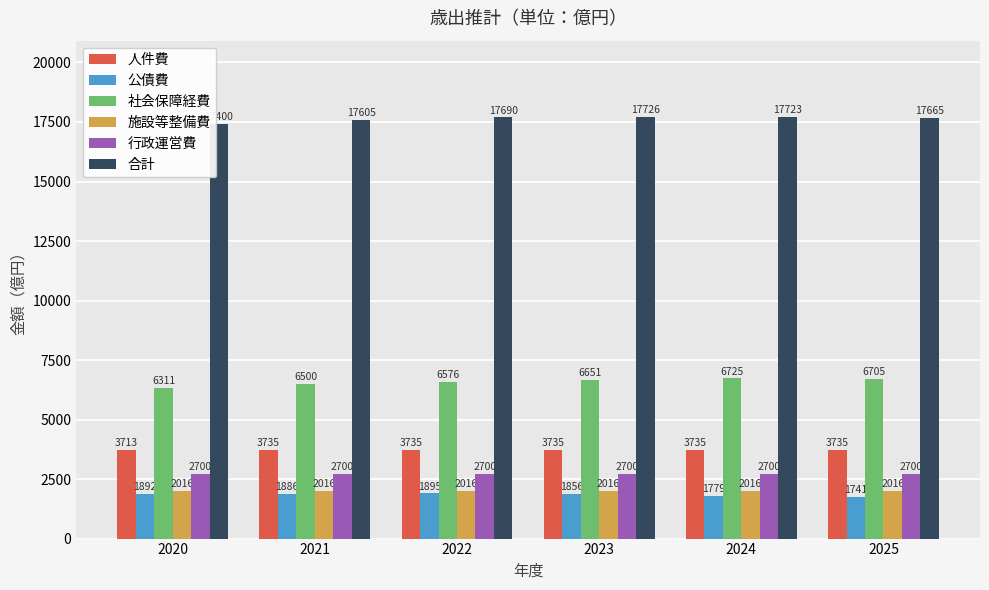

What is the total value across all series at 2020?

34032